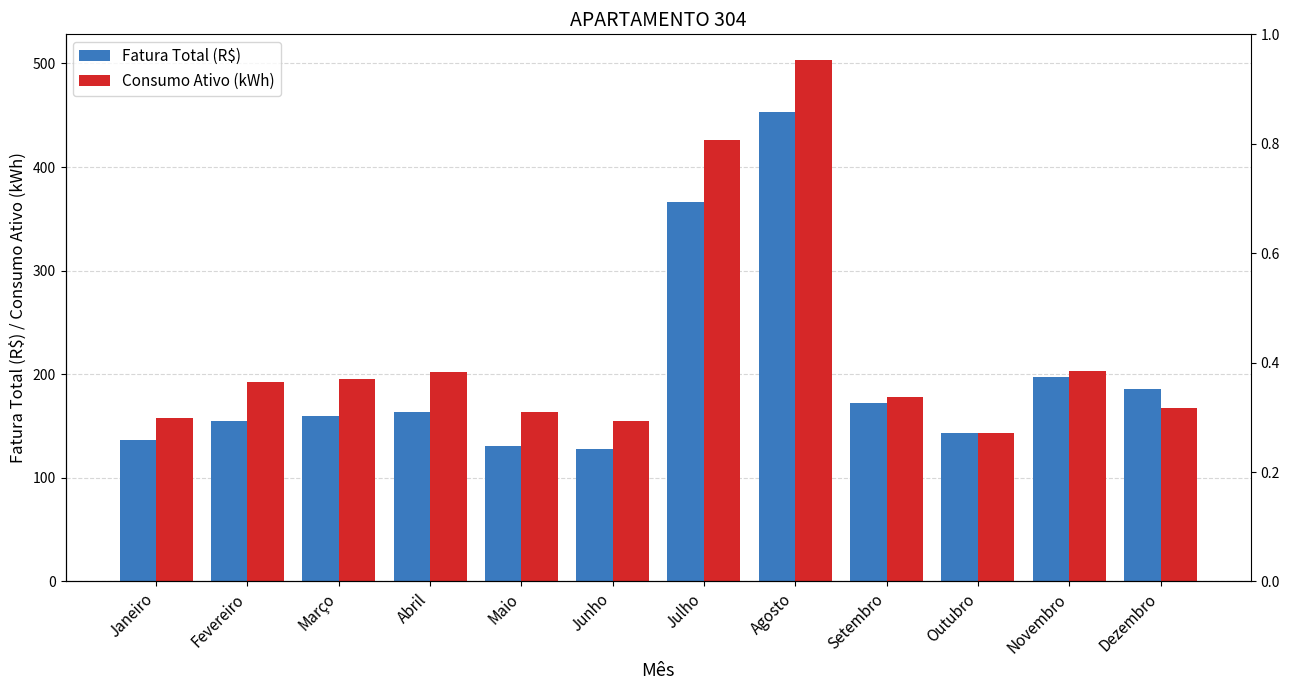

Reading left to right, list all the values displayed in this chart.

Fatura Total (R$): 136.2	154.6	159.7	163.7	131.1	128.3	366.5	452.8	172.5	143.7	197.4	185.8
Consumo Ativo (kWh): 158.0	193.0	195.0	202.0	164.0	155.0	426.0	503.0	178.0	143.0	203.0	167.0